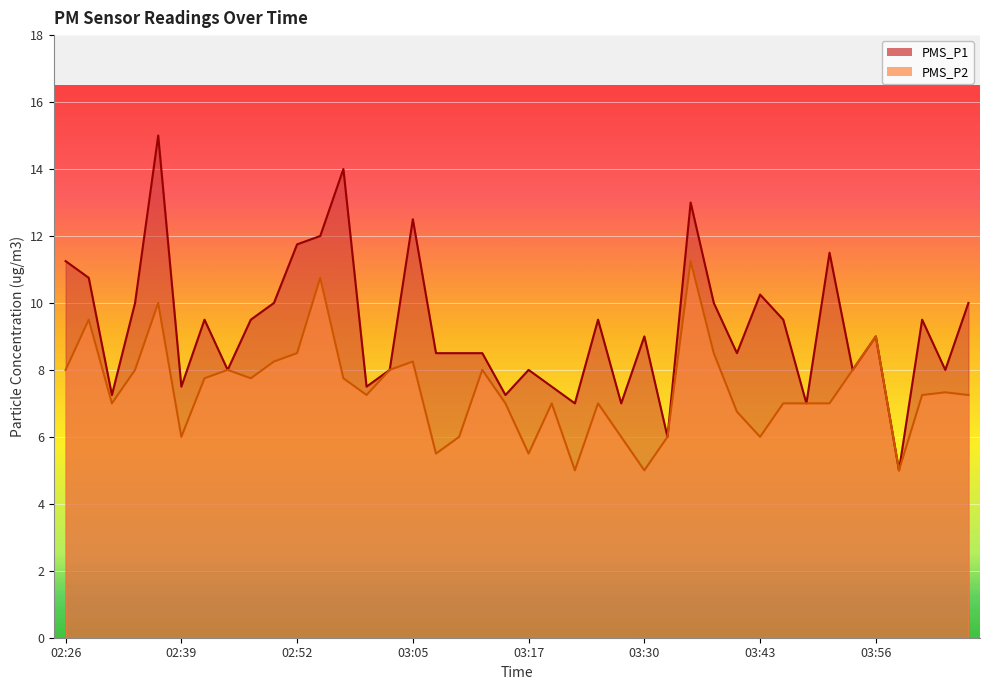

What is the difference between the PMS_P2 values at 02:37 and 03:00?

2.8